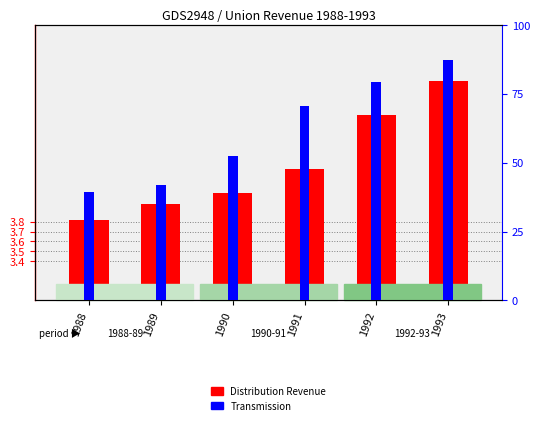

Which label corresponds to the smallest value in the chart?

1988